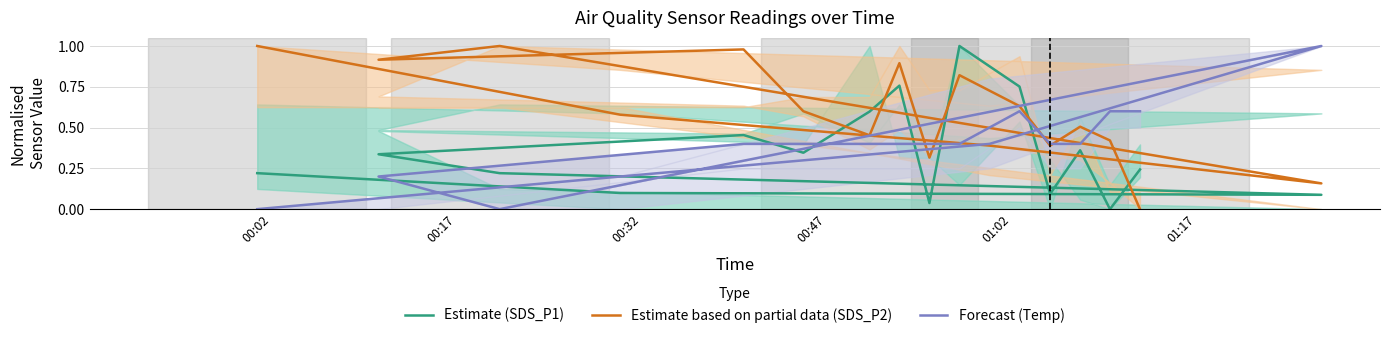

Between 00:32 and 01:02, which series saw the biggest shift?

Estimate based on partial data (SDS_P2)